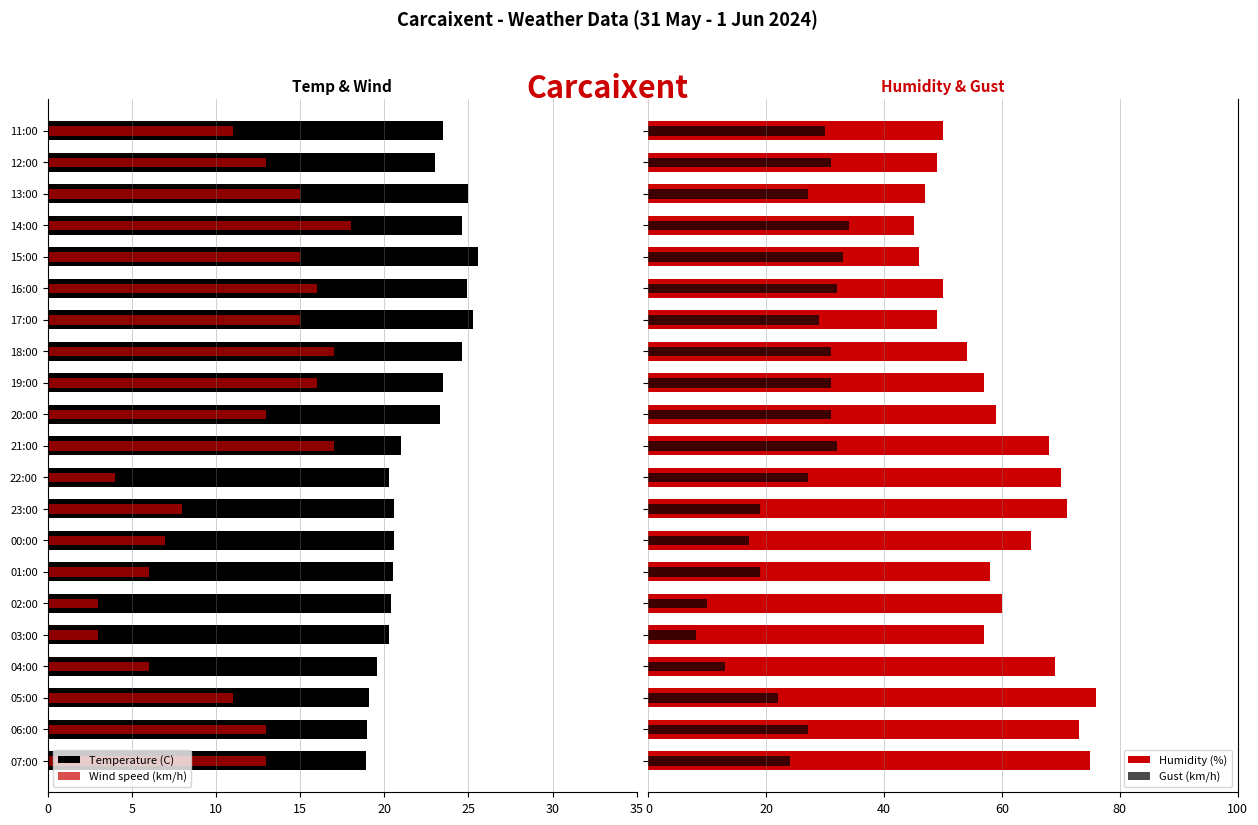

At how many categories does at least one series exceed -23?

21